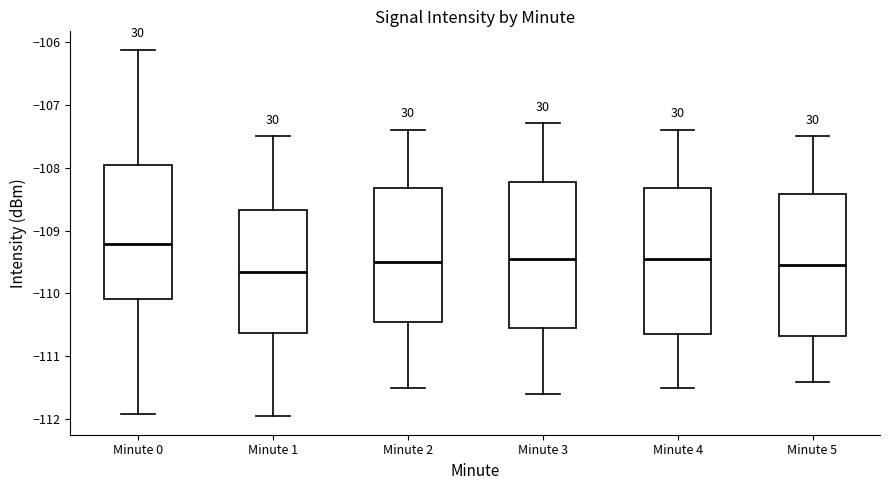

Where does the lower whisker of the box for Minute 3 end on the y-axis? The values are not printed on the chart, so give them approximately, as read against the axis.

-111.6